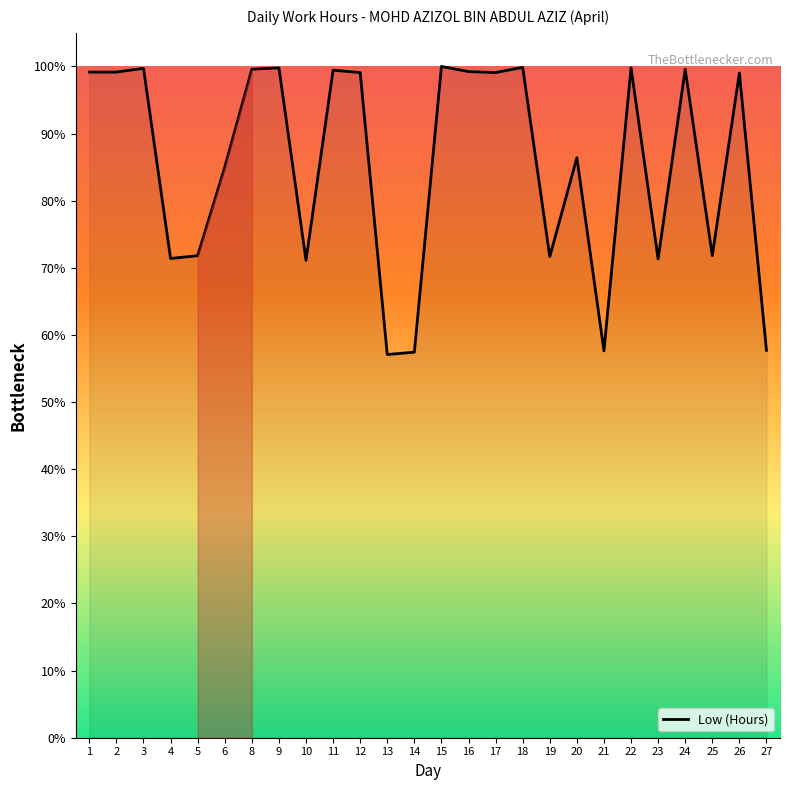

What is the change in value from 11 to 14?

-42.0